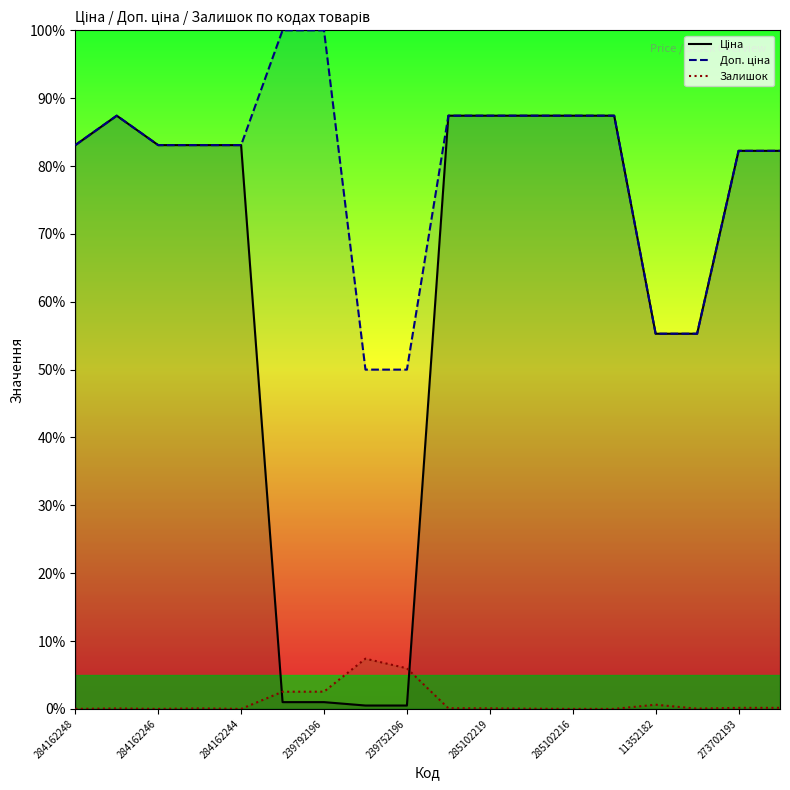

What is the value of the Доп. ціна point at the 10th from the left?

87.4